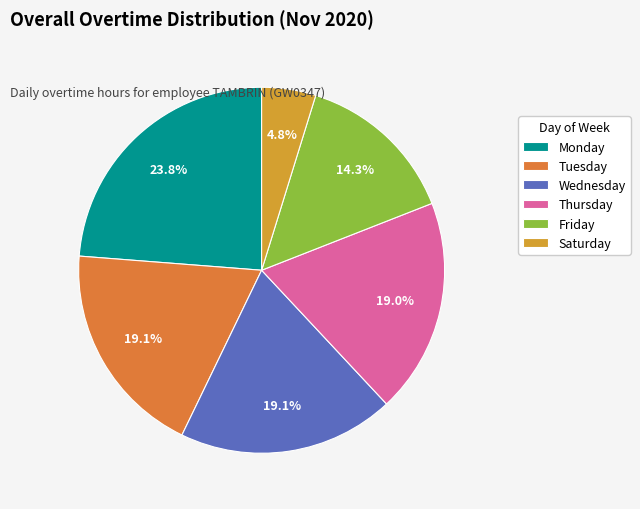

Which slice is the largest?

Monday